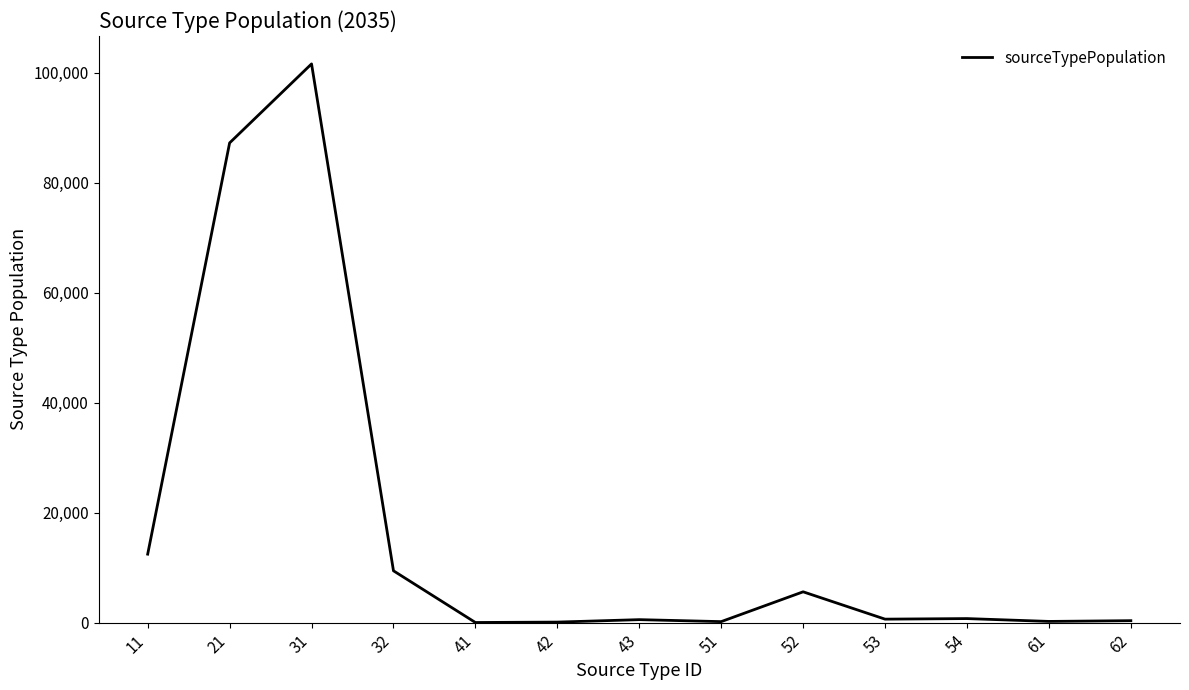

What is the difference between the maximum and minimum values?

101566.1